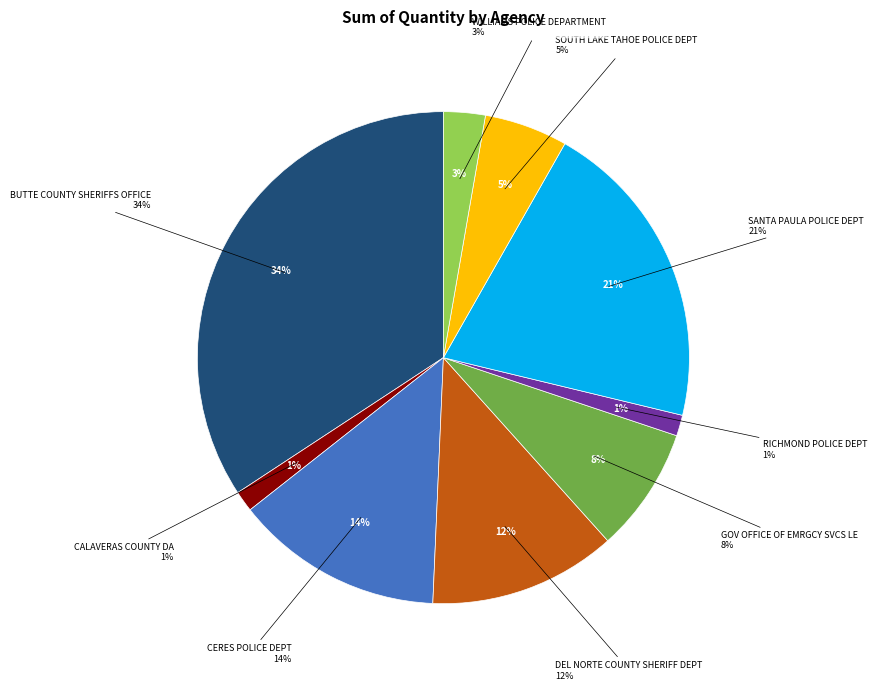

True or false: RICHMOND POLICE DEPT accounts for 1% of the total.

True